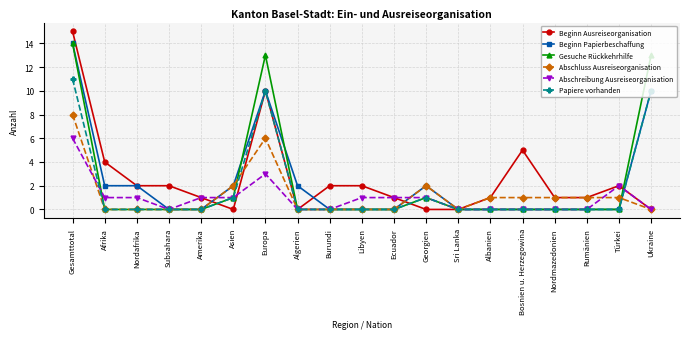

Is it true that Beginn Papierbeschaffung equals 1 at Asien?

False